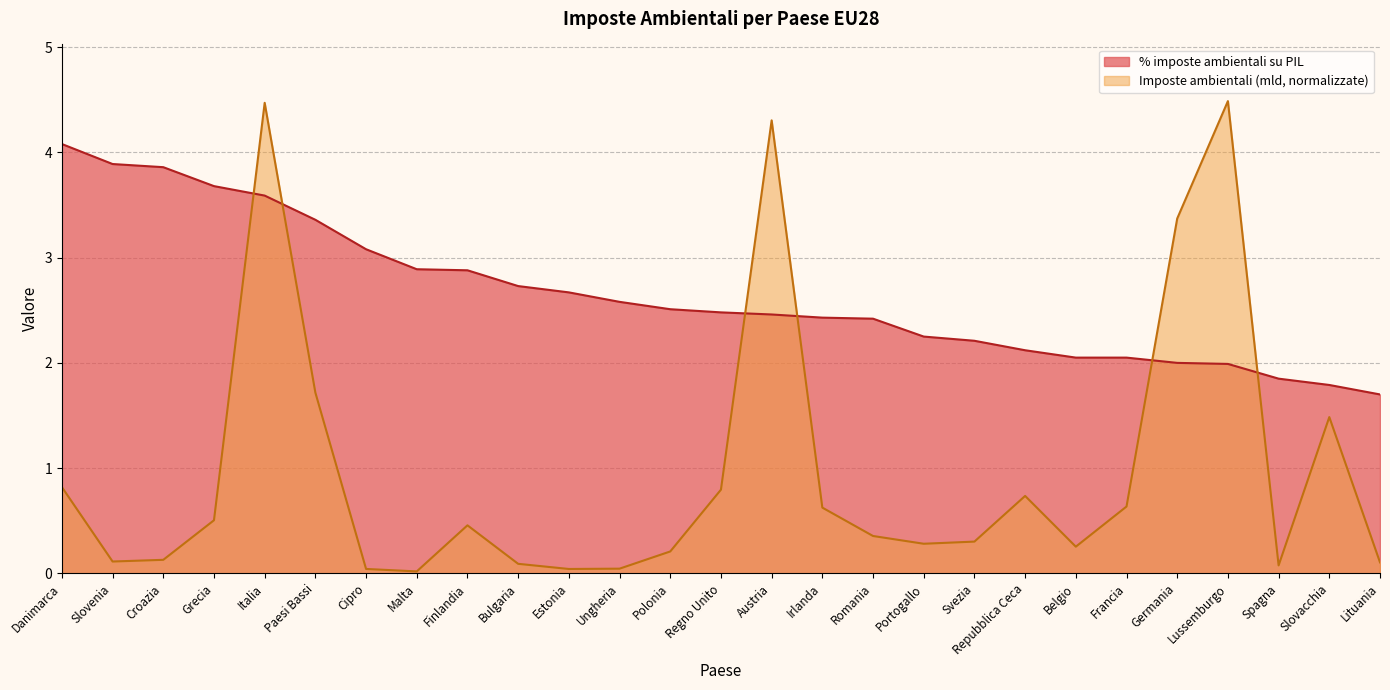

What is the difference between the % imposte ambientali su PIL values at Grecia and Francia?

1.6